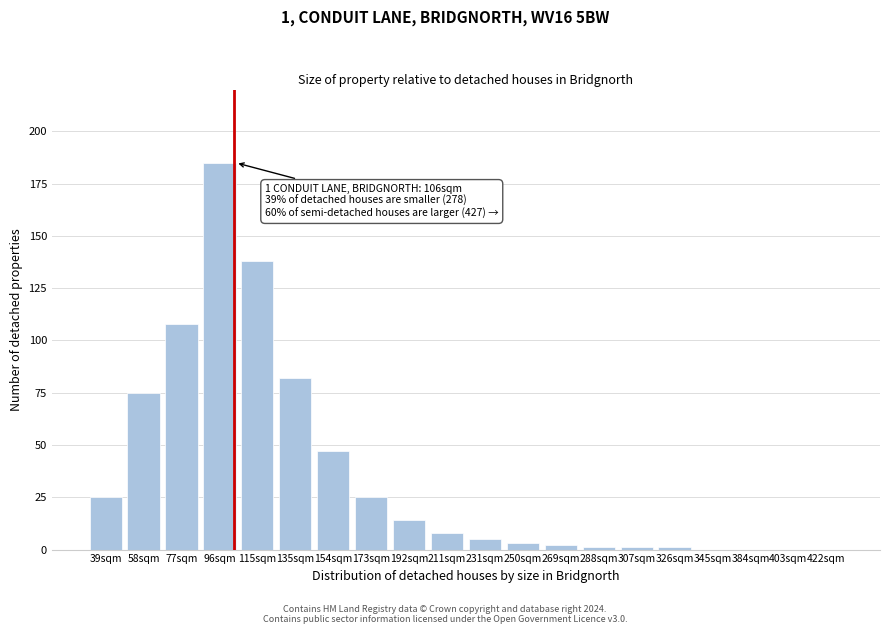

Reading left to right, extract all data points from this chart.

39sqm=25	58sqm=75	77sqm=108	96sqm=185	115sqm=138	135sqm=82	154sqm=47	173sqm=25	192sqm=14	211sqm=8	231sqm=5	250sqm=3	269sqm=2	288sqm=1	307sqm=1	326sqm=1	345sqm=0	384sqm=0	403sqm=0	422sqm=0